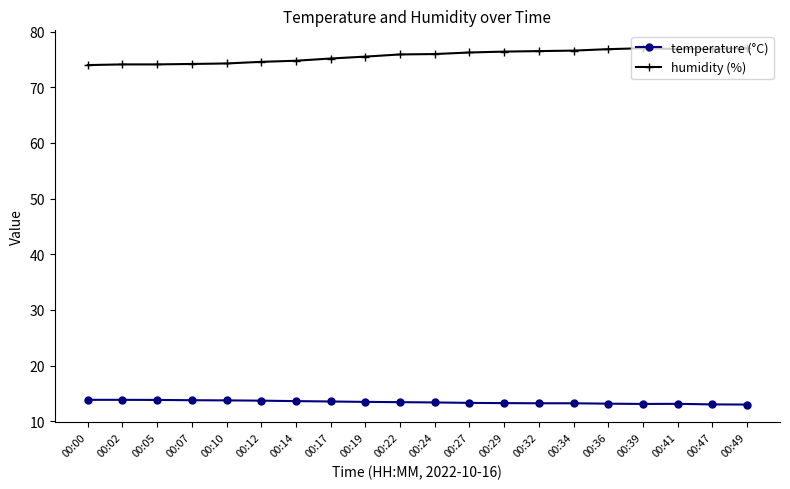

What is the difference between the second highest and second lowest values in the humidity (%) series?

2.9